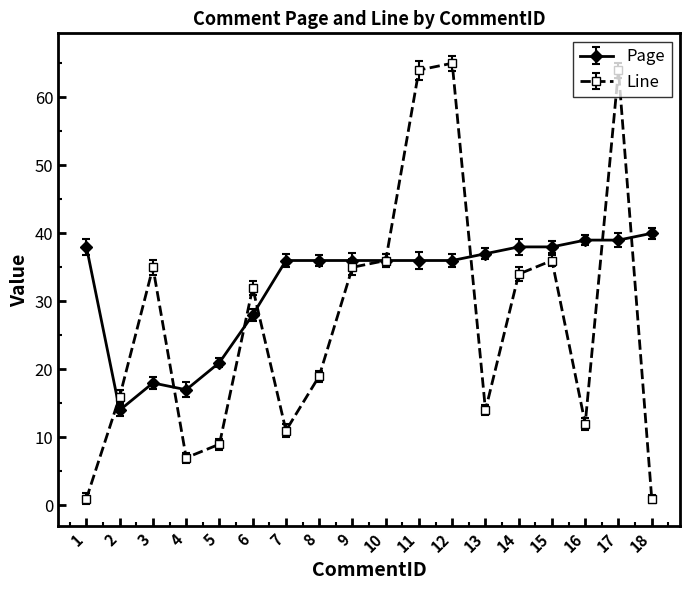

Which series has the widest spread of values?

Line